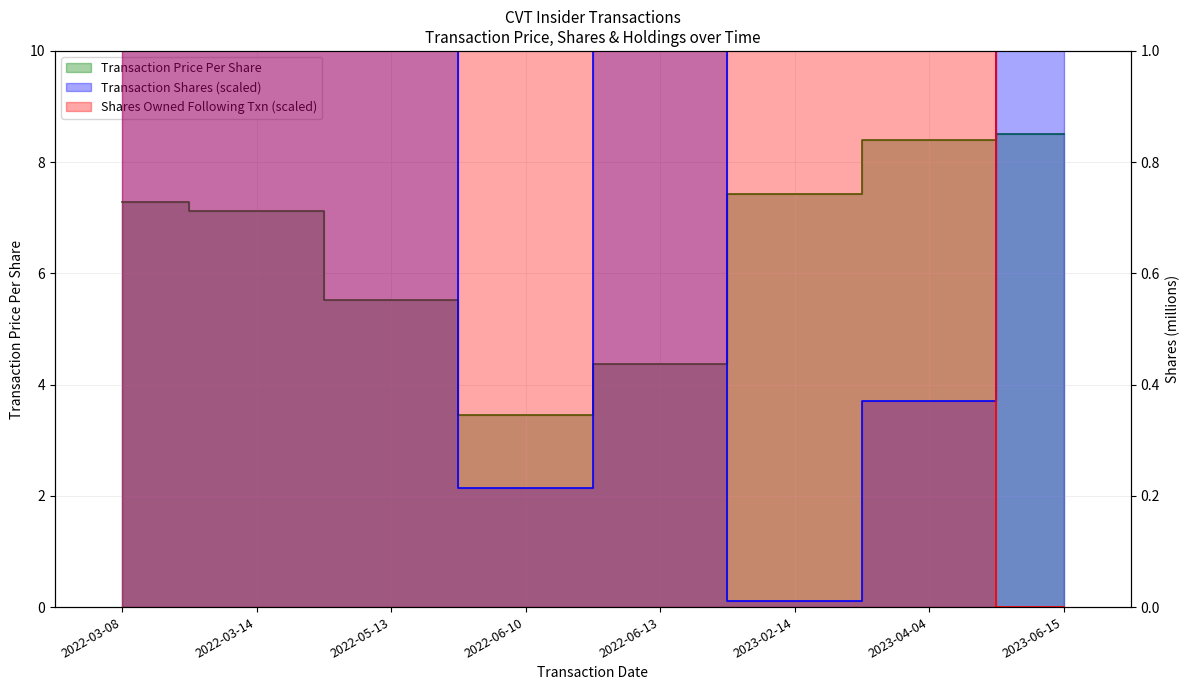

At which label is sharesOwnedFollowingTransaction_scaled closest to 14?

2022-06-13